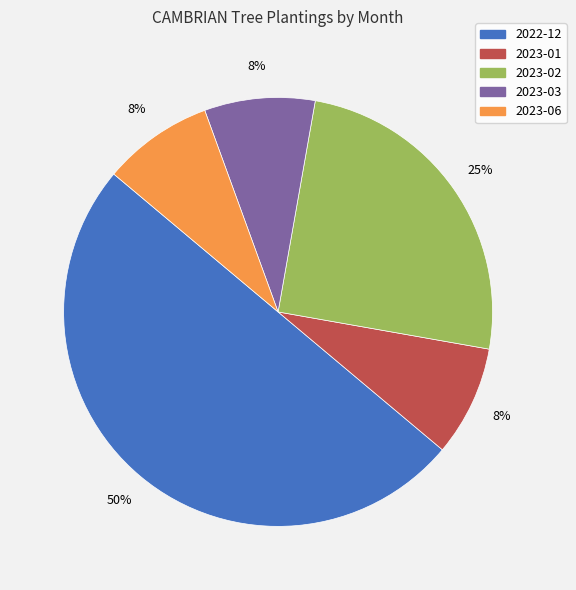

The 2023-03 slice represents 8% of the pie. True or false?

True